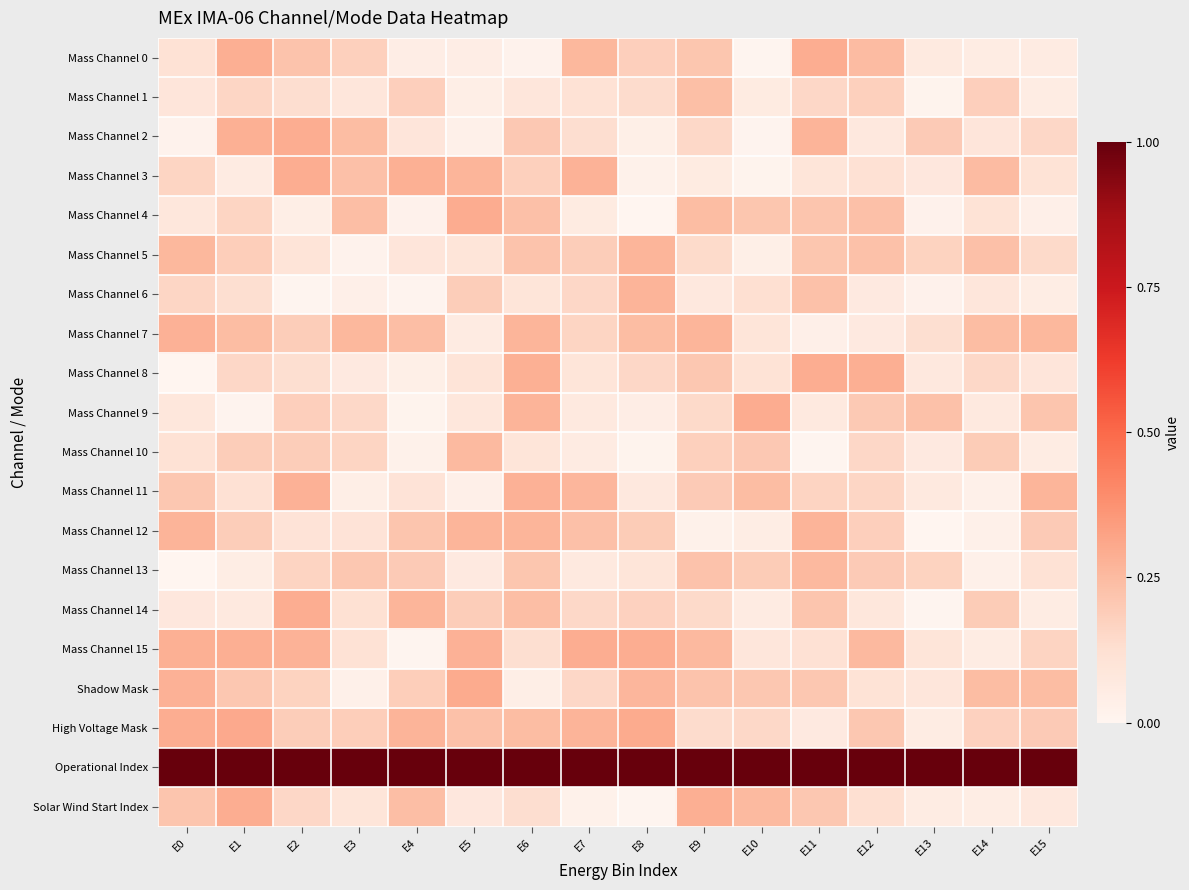

Reading right to left, transcribe all the data shown in this chart.

Mass Channel 0: E15=0.1	E14=0.1	E13=0.1	E12=0.2	E11=0.3	E10=0.0	E9=0.2	E8=0.2	E7=0.3	E6=0.0	E5=0.0	E4=0.0	E3=0.2	E2=0.2	E1=0.3	E0=0.1
Mass Channel 1: E15=0.1	E14=0.2	E13=0.0	E12=0.2	E11=0.2	E10=0.1	E9=0.2	E8=0.1	E7=0.1	E6=0.1	E5=0.0	E4=0.2	E3=0.1	E2=0.1	E1=0.2	E0=0.1
Mass Channel 2: E15=0.2	E14=0.1	E13=0.2	E12=0.1	E11=0.3	E10=0.0	E9=0.1	E8=0.0	E7=0.1	E6=0.2	E5=0.0	E4=0.1	E3=0.2	E2=0.3	E1=0.3	E0=0.0
Mass Channel 3: E15=0.1	E14=0.2	E13=0.1	E12=0.1	E11=0.1	E10=0.0	E9=0.1	E8=0.0	E7=0.3	E6=0.2	E5=0.3	E4=0.3	E3=0.2	E2=0.3	E1=0.1	E0=0.2
Mass Channel 4: E15=0.0	E14=0.1	E13=0.0	E12=0.2	E11=0.2	E10=0.2	E9=0.2	E8=0.0	E7=0.1	E6=0.2	E5=0.3	E4=0.0	E3=0.2	E2=0.0	E1=0.2	E0=0.1
Mass Channel 5: E15=0.1	E14=0.2	E13=0.2	E12=0.2	E11=0.2	E10=0.0	E9=0.1	E8=0.3	E7=0.2	E6=0.2	E5=0.1	E4=0.1	E3=0.0	E2=0.1	E1=0.2	E0=0.3
Mass Channel 6: E15=0.0	E14=0.1	E13=0.0	E12=0.1	E11=0.2	E10=0.1	E9=0.1	E8=0.3	E7=0.2	E6=0.1	E5=0.2	E4=0.0	E3=0.0	E2=0.0	E1=0.1	E0=0.2
Mass Channel 7: E15=0.3	E14=0.2	E13=0.1	E12=0.1	E11=0.0	E10=0.1	E9=0.3	E8=0.2	E7=0.2	E6=0.3	E5=0.1	E4=0.2	E3=0.3	E2=0.2	E1=0.2	E0=0.3
Mass Channel 8: E15=0.1	E14=0.1	E13=0.1	E12=0.3	E11=0.3	E10=0.1	E9=0.2	E8=0.2	E7=0.1	E6=0.3	E5=0.1	E4=0.0	E3=0.1	E2=0.1	E1=0.2	E0=0.0
Mass Channel 9: E15=0.2	E14=0.1	E13=0.2	E12=0.2	E11=0.1	E10=0.3	E9=0.1	E8=0.0	E7=0.1	E6=0.3	E5=0.1	E4=0.0	E3=0.2	E2=0.2	E1=0.0	E0=0.1
Mass Channel 10: E15=0.1	E14=0.2	E13=0.1	E12=0.2	E11=0.0	E10=0.2	E9=0.2	E8=0.0	E7=0.1	E6=0.1	E5=0.3	E4=0.0	E3=0.2	E2=0.2	E1=0.2	E0=0.1
Mass Channel 11: E15=0.3	E14=0.0	E13=0.1	E12=0.2	E11=0.2	E10=0.2	E9=0.2	E8=0.1	E7=0.3	E6=0.3	E5=0.0	E4=0.1	E3=0.0	E2=0.3	E1=0.1	E0=0.2
Mass Channel 12: E15=0.2	E14=0.0	E13=0.0	E12=0.2	E11=0.3	E10=0.0	E9=0.0	E8=0.2	E7=0.2	E6=0.3	E5=0.3	E4=0.2	E3=0.1	E2=0.1	E1=0.2	E0=0.3
Mass Channel 13: E15=0.1	E14=0.0	E13=0.2	E12=0.2	E11=0.3	E10=0.2	E9=0.2	E8=0.1	E7=0.1	E6=0.2	E5=0.1	E4=0.2	E3=0.2	E2=0.2	E1=0.0	E0=0.0
Mass Channel 14: E15=0.1	E14=0.2	E13=0.0	E12=0.1	E11=0.2	E10=0.1	E9=0.1	E8=0.2	E7=0.2	E6=0.2	E5=0.2	E4=0.3	E3=0.1	E2=0.3	E1=0.1	E0=0.1
Mass Channel 15: E15=0.2	E14=0.1	E13=0.1	E12=0.3	E11=0.1	E10=0.1	E9=0.3	E8=0.3	E7=0.3	E6=0.1	E5=0.3	E4=0.0	E3=0.1	E2=0.3	E1=0.3	E0=0.3
Shadow Mask: E15=0.2	E14=0.2	E13=0.1	E12=0.1	E11=0.2	E10=0.2	E9=0.2	E8=0.3	E7=0.2	E6=0.0	E5=0.3	E4=0.2	E3=0.0	E2=0.2	E1=0.2	E0=0.3
High Voltage Mask: E15=0.2	E14=0.2	E13=0.1	E12=0.2	E11=0.1	E10=0.1	E9=0.1	E8=0.3	E7=0.3	E6=0.2	E5=0.2	E4=0.3	E3=0.2	E2=0.2	E1=0.3	E0=0.3
Operational Index: E15=1.0	E14=1.0	E13=1.0	E12=1.0	E11=1.0	E10=1.0	E9=1.0	E8=1.0	E7=1.0	E6=1.0	E5=1.0	E4=1.0	E3=1.0	E2=1.0	E1=1.0	E0=1.0
Solar Wind Start Index: E15=0.1	E14=0.0	E13=0.1	E12=0.1	E11=0.2	E10=0.3	E9=0.3	E8=0.0	E7=0.0	E6=0.1	E5=0.1	E4=0.2	E3=0.1	E2=0.2	E1=0.3	E0=0.2